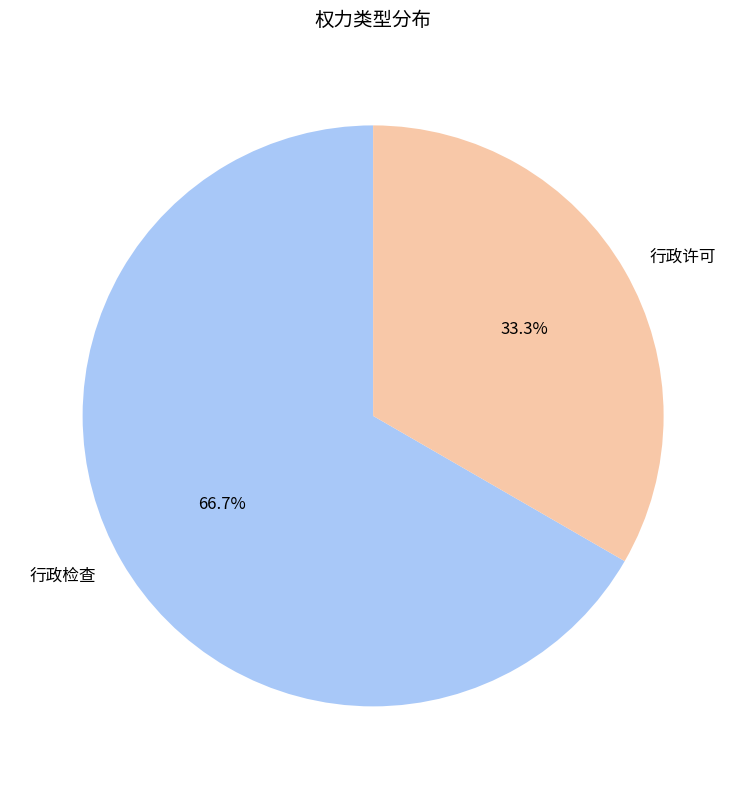

Which category has the smallest portion of the pie?

行政许可